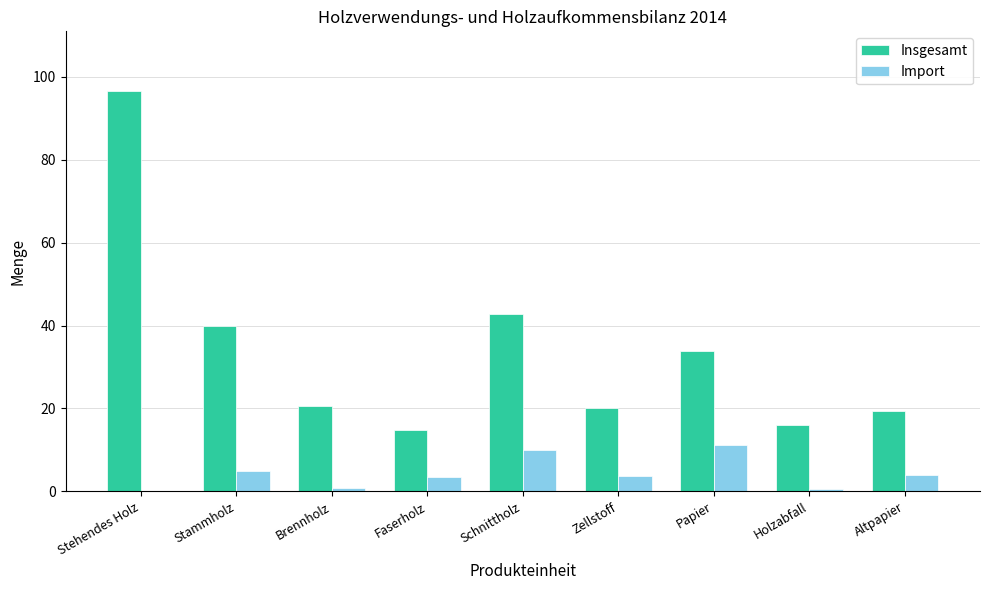

What is the maximum value shown in the chart?

96.5